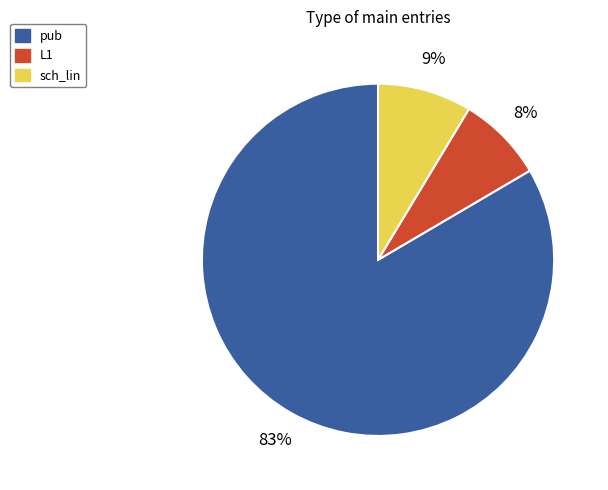

How many segments does this pie chart have?

3